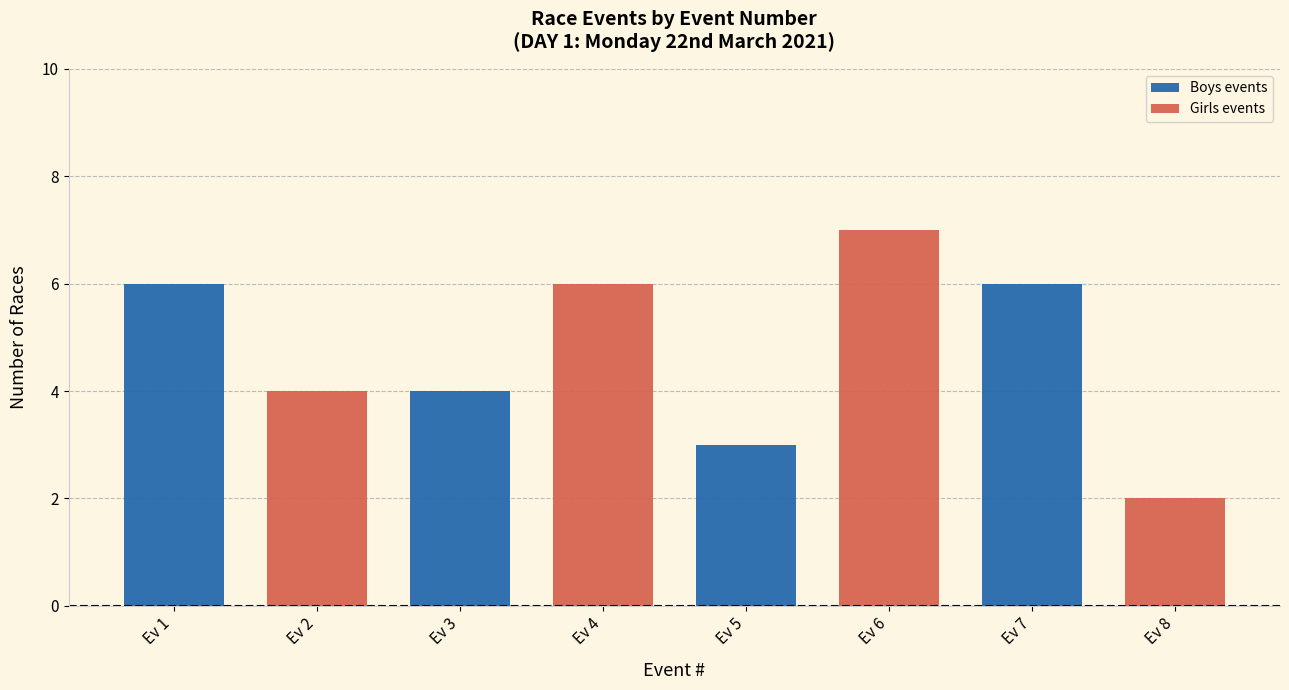

How many series are shown in this chart?

2